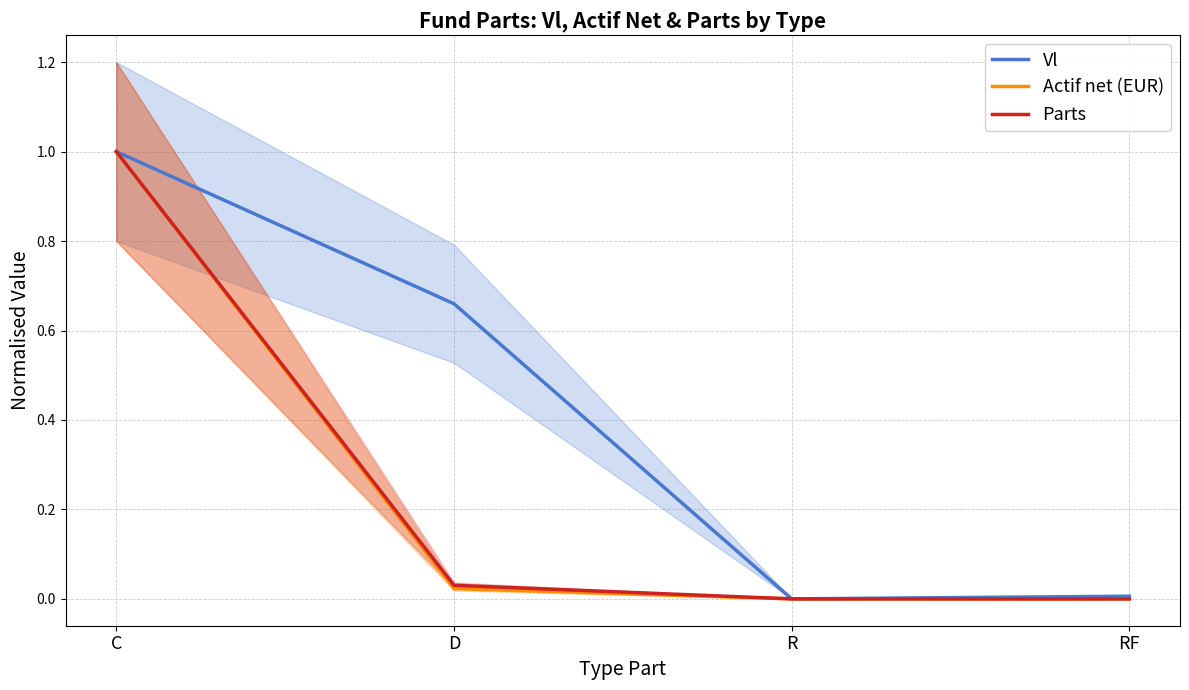

What is the difference between the maximum and minimum values in the Vl series?

1.0